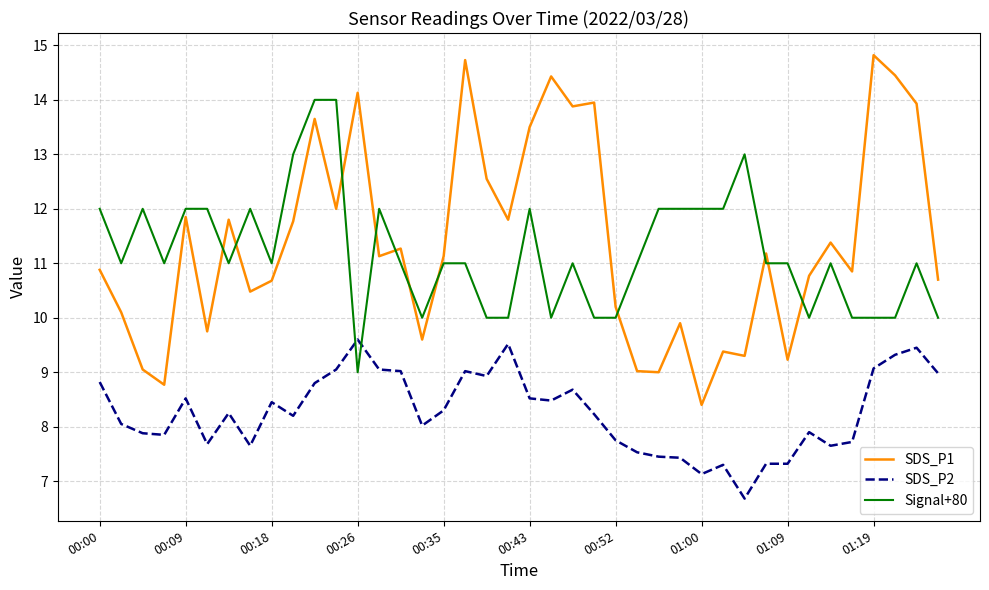

Which series has the widest spread of values?

SDS_P1